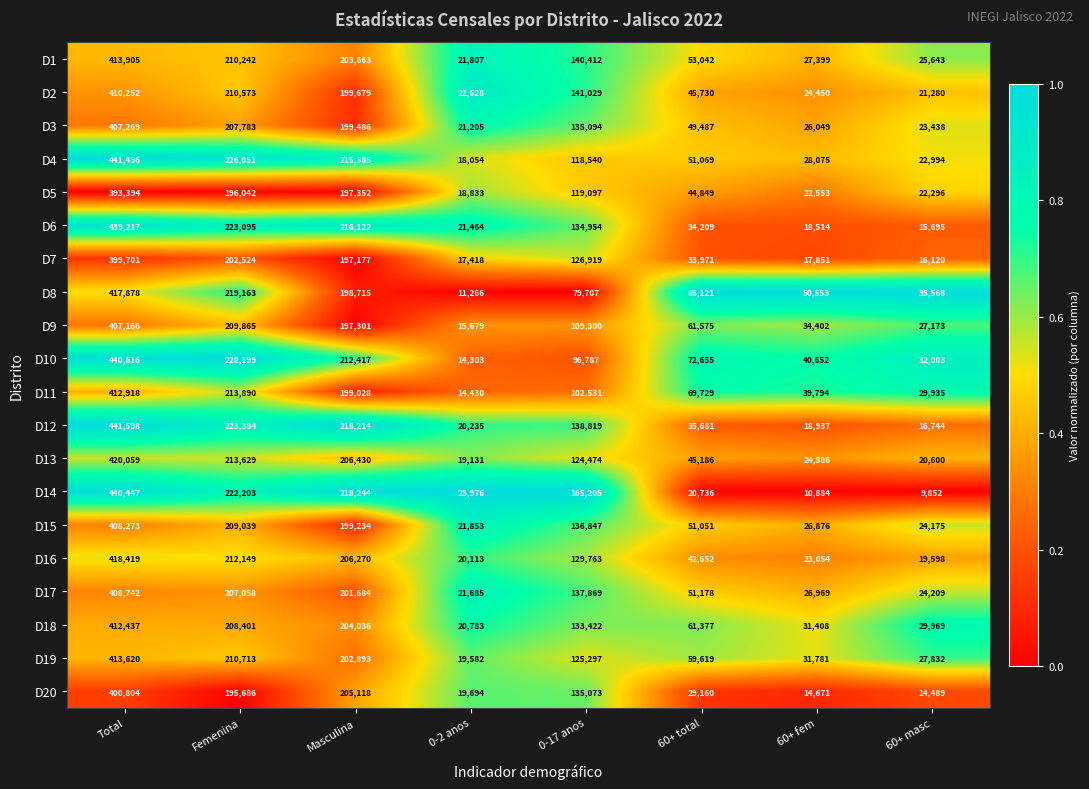

The D1 series shows 27399 at 60+ fem. True or false?

True